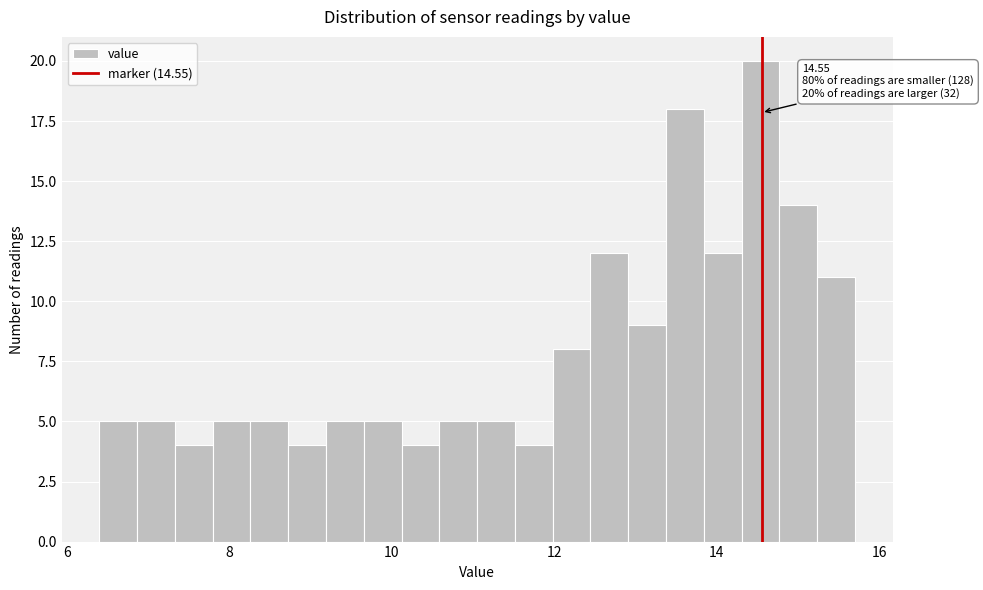

Around what value on the x-axis is the tallest bar? Give the approximate position of its centre, as read against the axis.

14.6